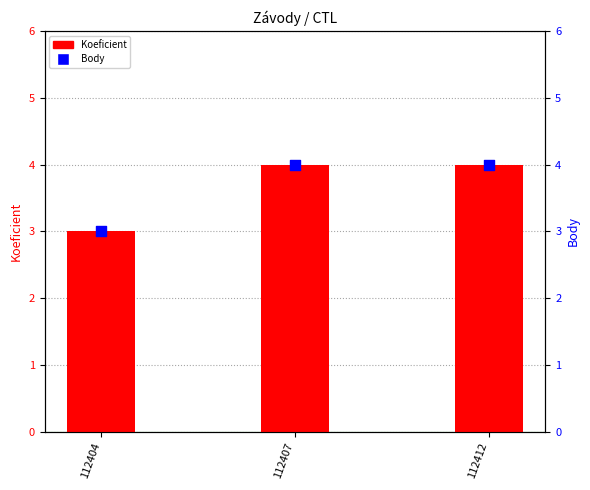

At which category is the sum across all series the highest?

112407